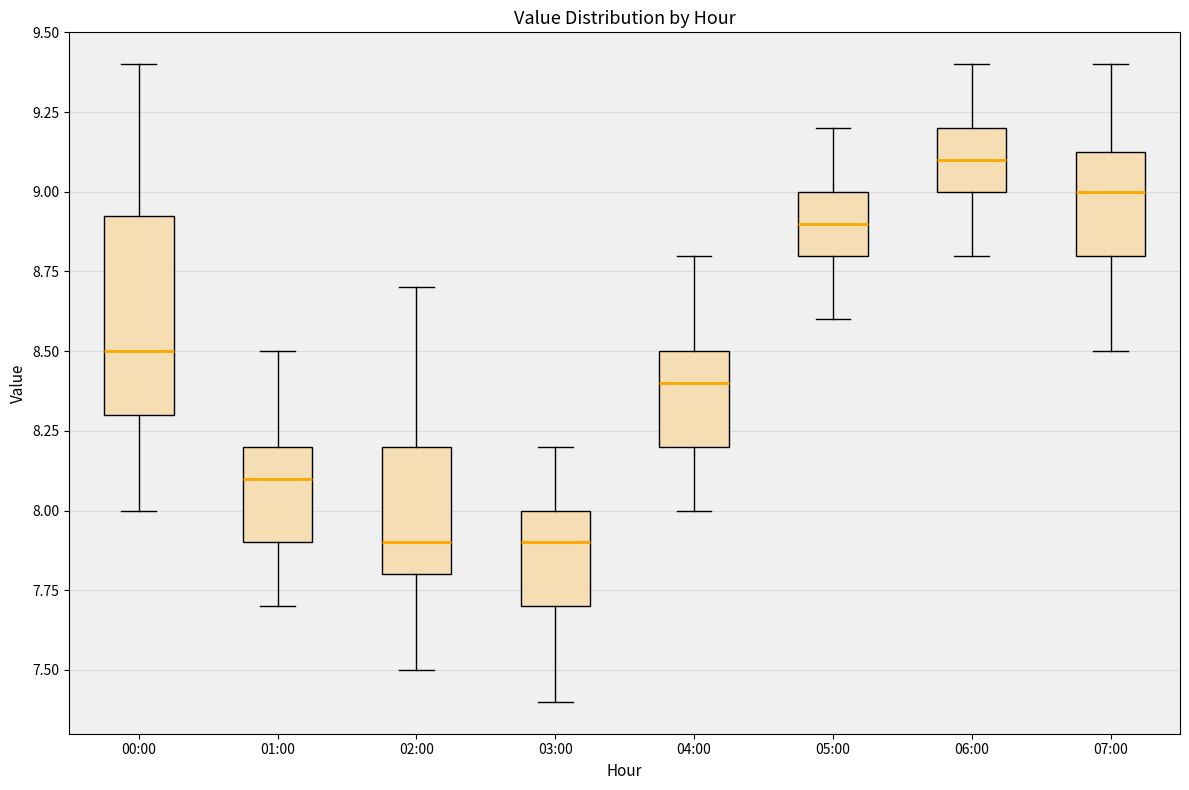

Where does the upper whisker of the box for 04:00 end on the y-axis? The values are not printed on the chart, so give them approximately, as read against the axis.

8.80